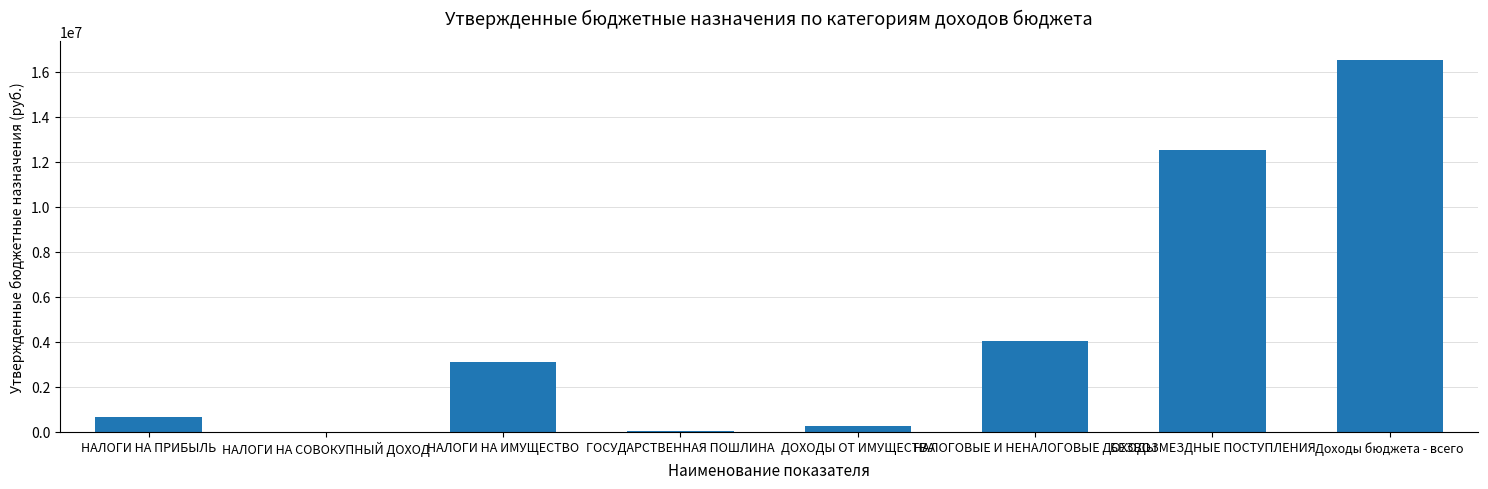

How many series are shown in this chart?

1